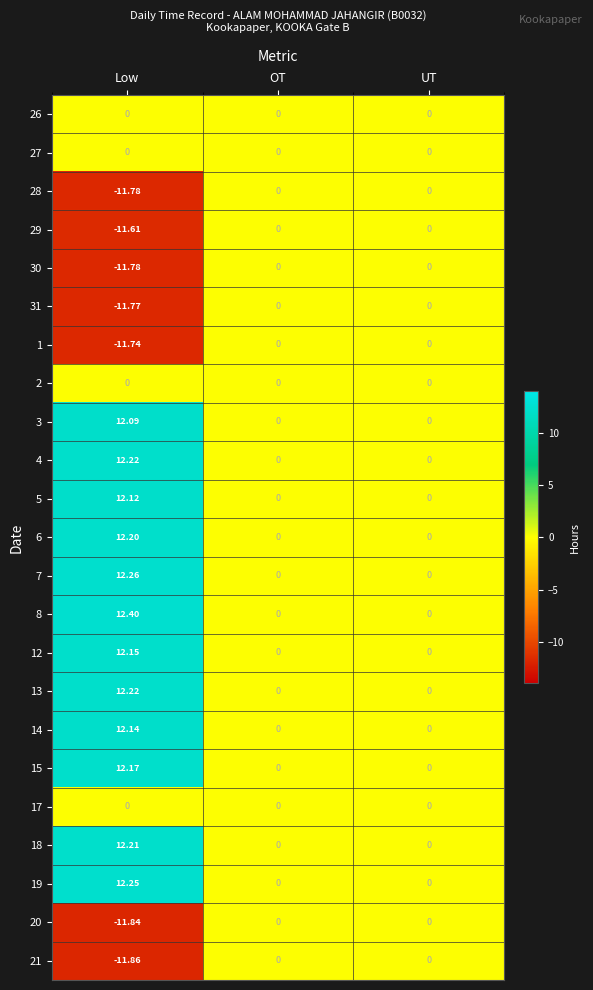

Which label corresponds to the smallest value in the chart?

Low